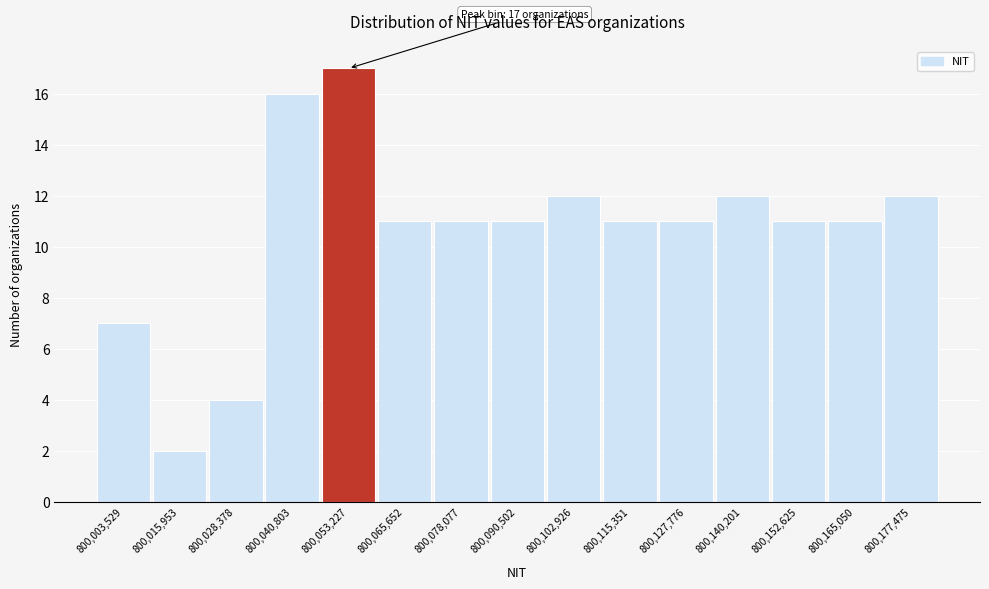

Reading left to right, what are all the values shown in this chart?

7	2	4	16	17	11	11	11	12	11	11	12	11	11	12